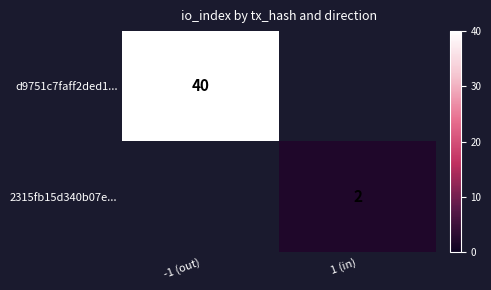

The 2315fb15d340b07e... series shows 3 at 1 (in). True or false?

False